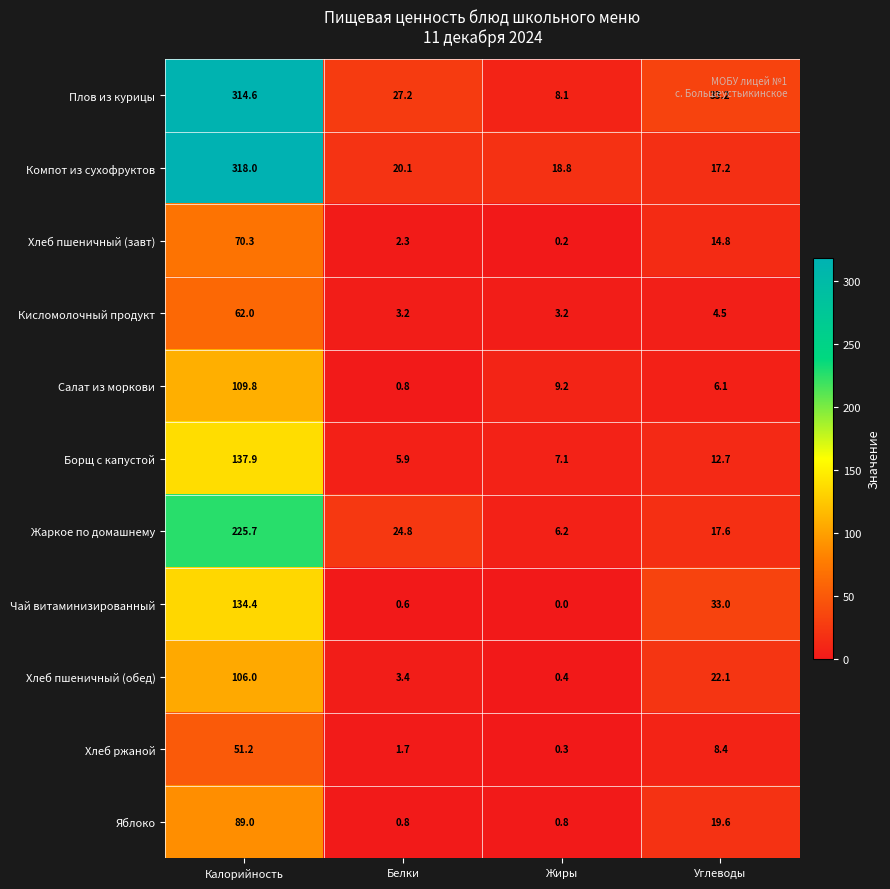

How many data points does each series have?

4